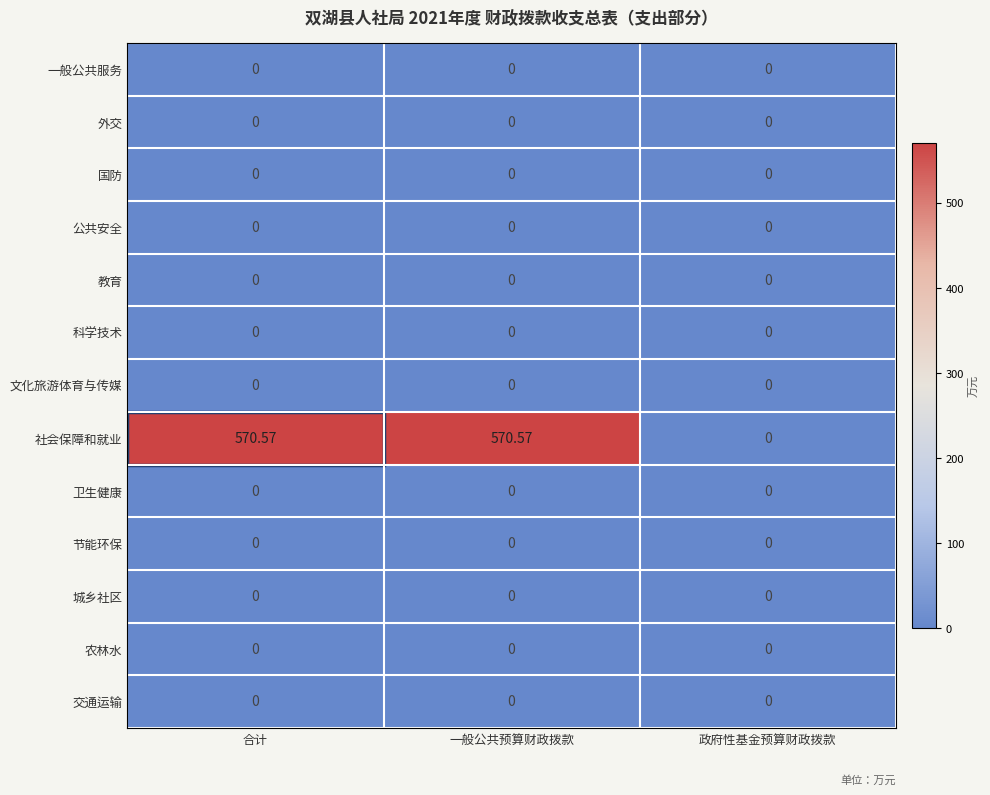

Which series has the largest range (max minus min)?

社会保障和就业